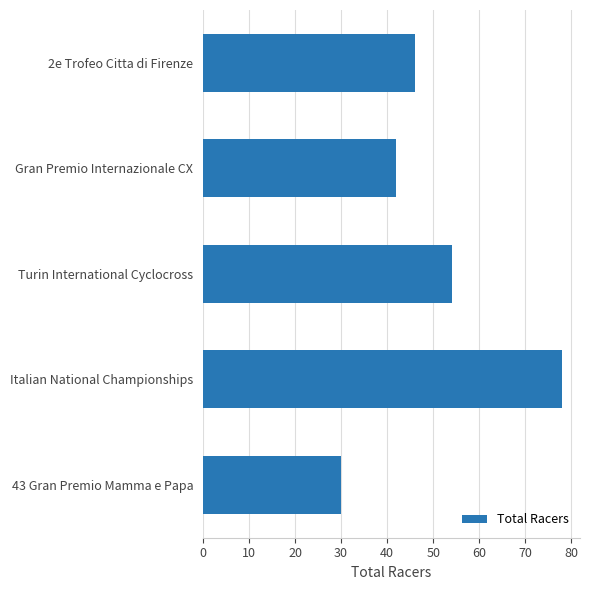

Reading bottom to top, list all the values displayed in this chart.

43 Gran Premio Mamma e Papa=30	Italian National Championships=78	Turin International Cyclocross=54	Gran Premio Internazionale CX=42	2e Trofeo Citta di Firenze=46